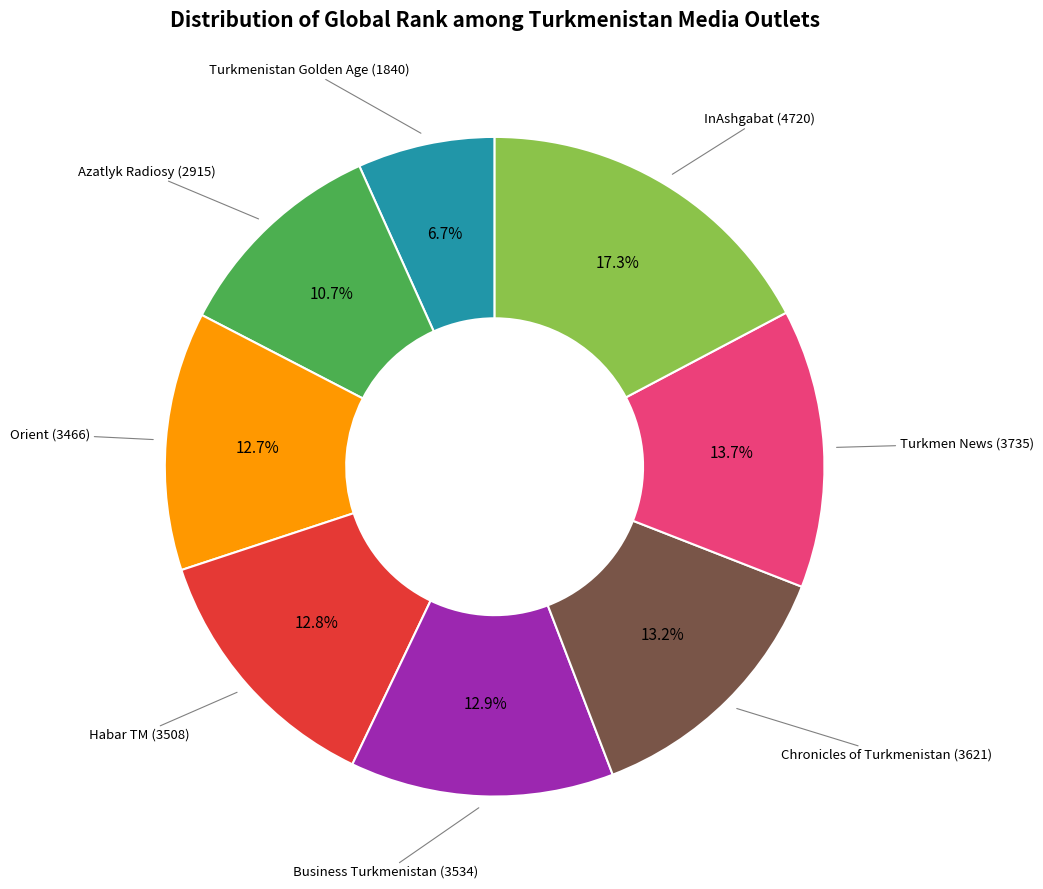

Between Azatlyk Radiosy and Business Turkmenistan, which is larger?

Business Turkmenistan